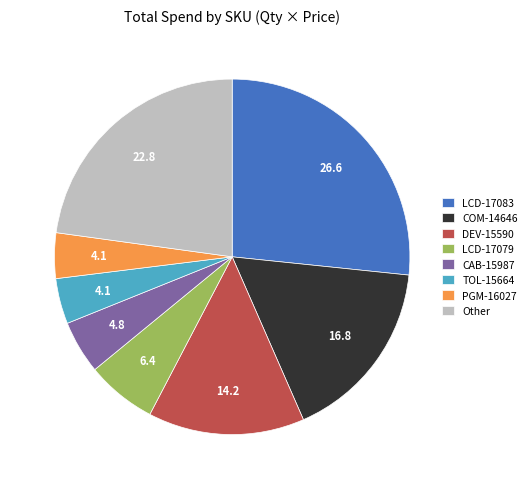

Which slice is the largest?

LCD-17083